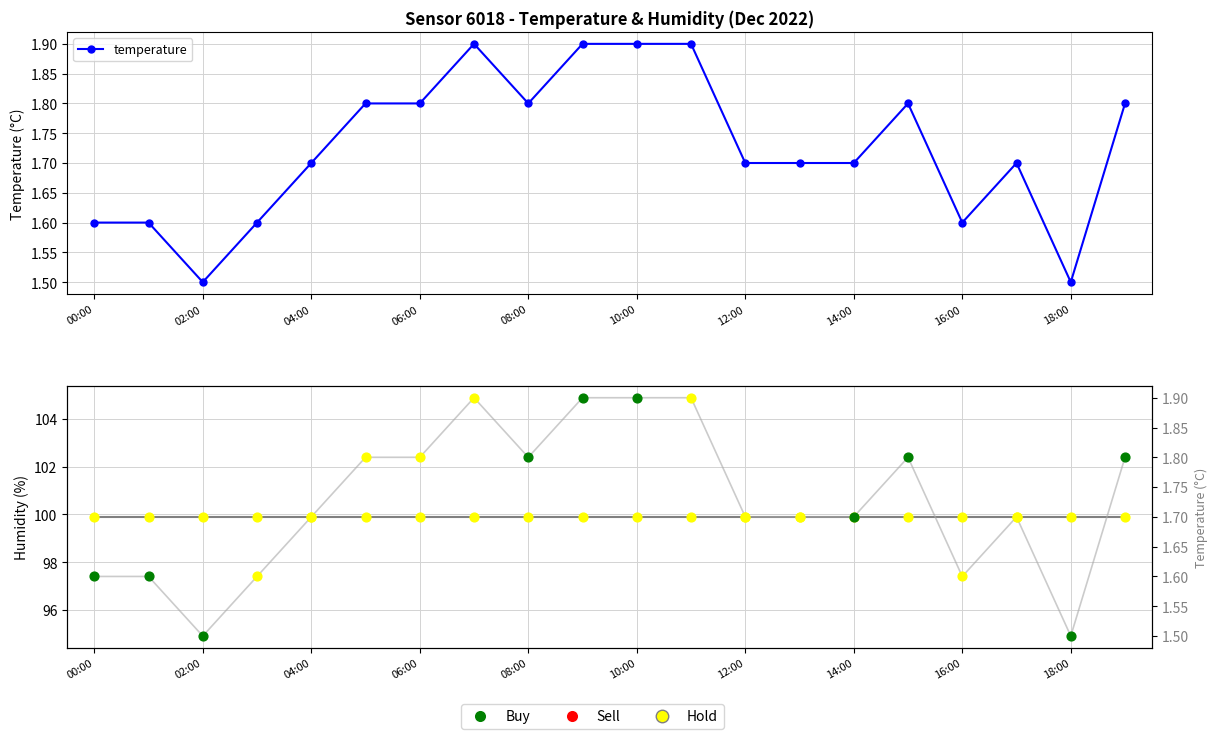

Which has a higher value, 19 or 13?

19